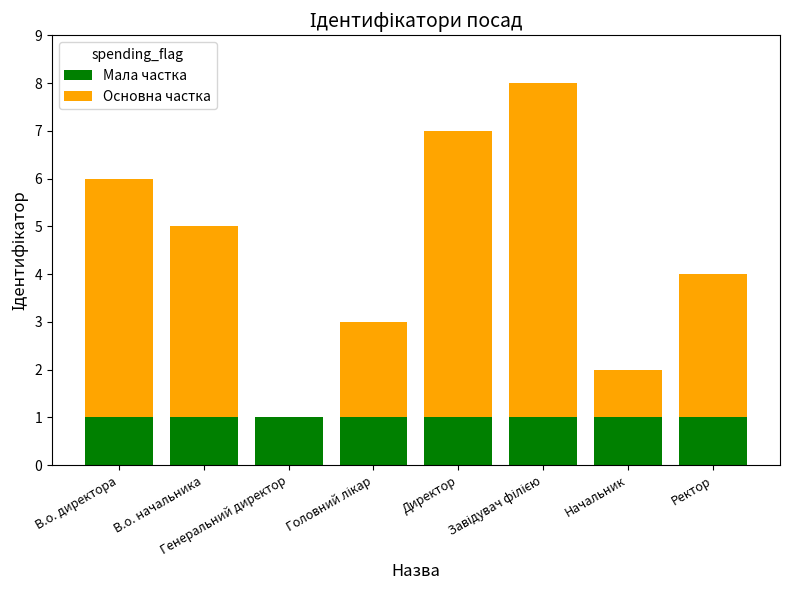

What is the sum of all Мала частка values?

8